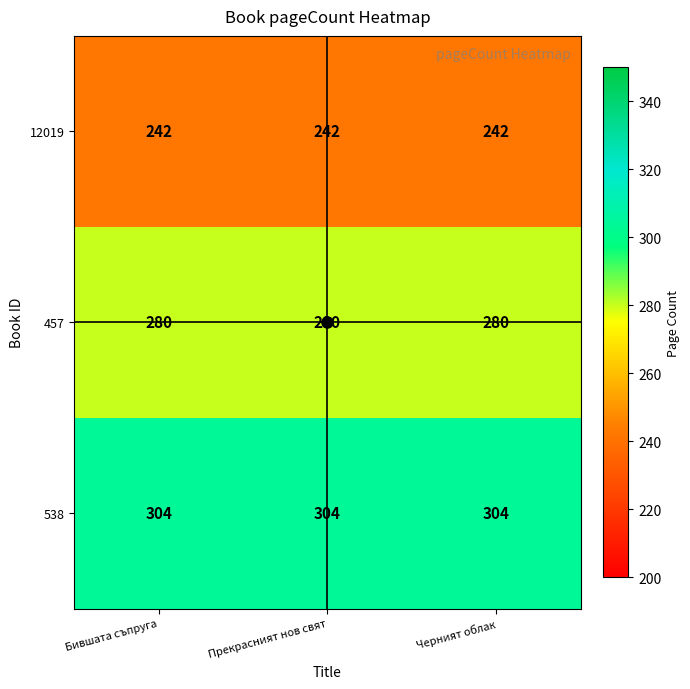

What is the greatest value displayed?

304